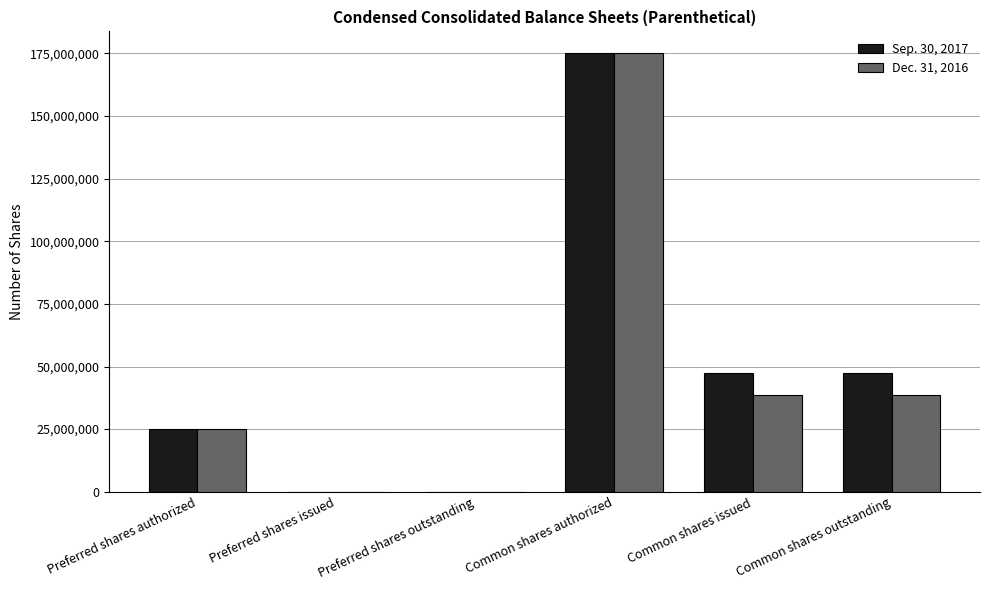

Is the value of Dec. 31, 2016 at Common shares authorized greater than the value of Sep. 30, 2017 at Preferred shares outstanding?

Yes